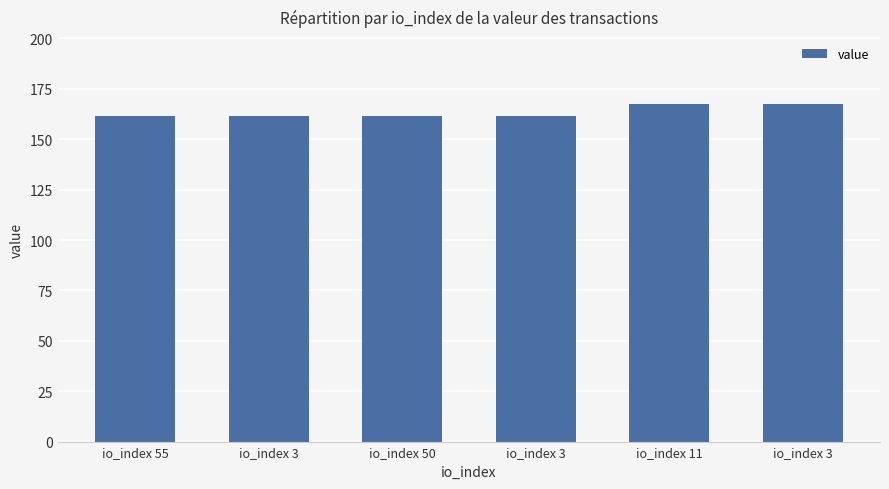

Between io_index 3 and io_index 55, which is larger?

io_index 3